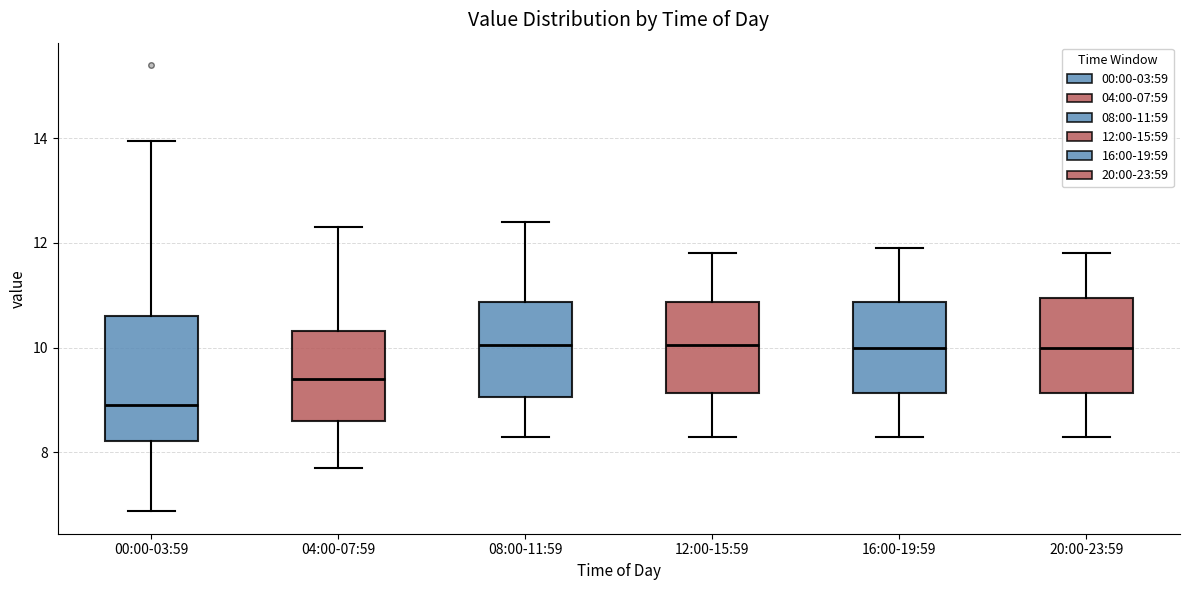

Which box has the lowest median line?

00:00-03:59